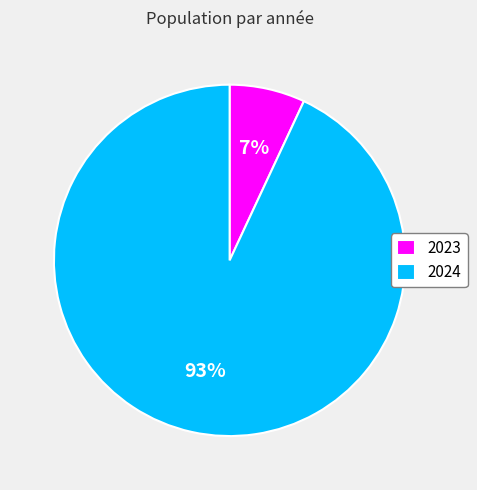

The 2024 slice represents 99% of the pie. True or false?

False